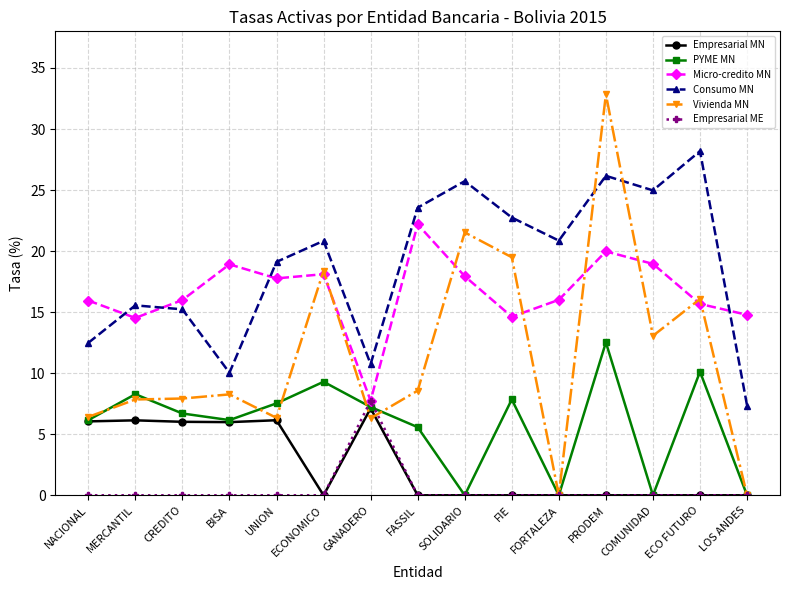

After their last crossing, which series has the higher values: Micro-credito MN or Consumo MN?

Micro-credito MN